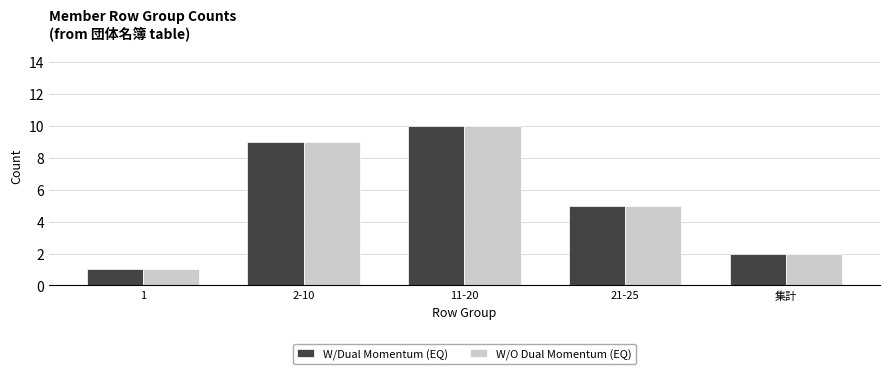

Is the value of W/Dual Momentum (EQ) at 1 greater than the value of W/O Dual Momentum (EQ) at 集計?

No